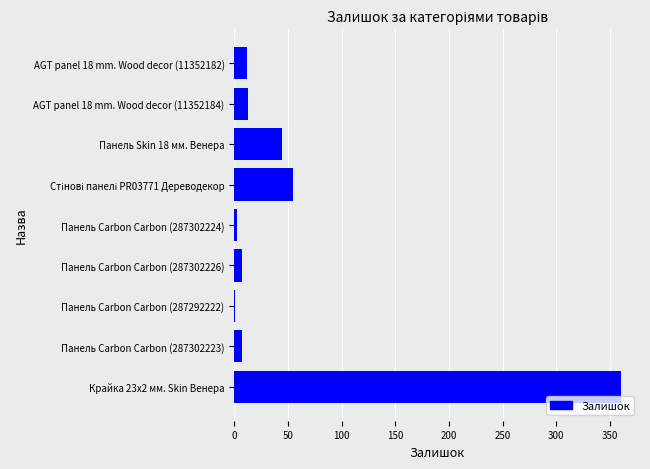

How many series are shown in this chart?

1